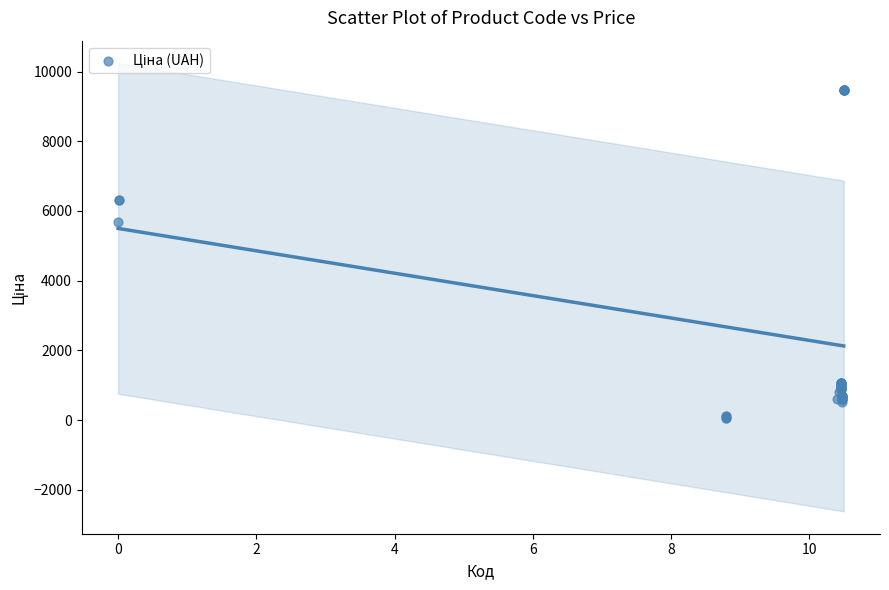

What Y value in the scatter plot is closest to 4768?

5673.8